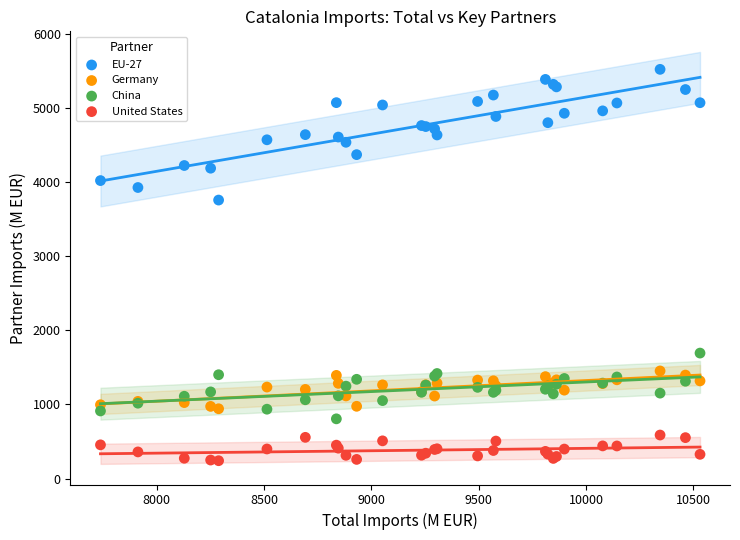

Across all series, what Y value is closest to 2880?

3757.2